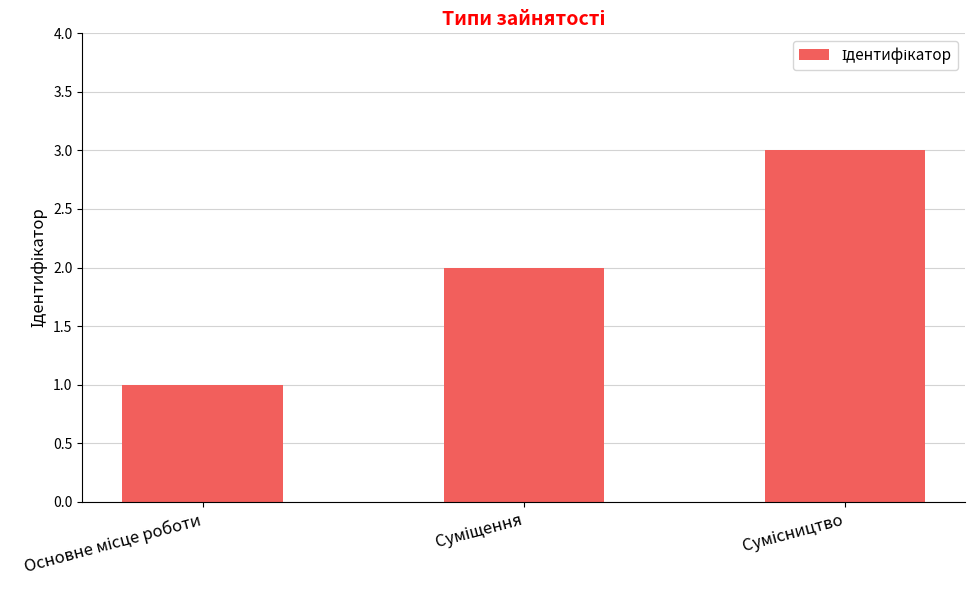

What is the maximum value shown in the chart?

3